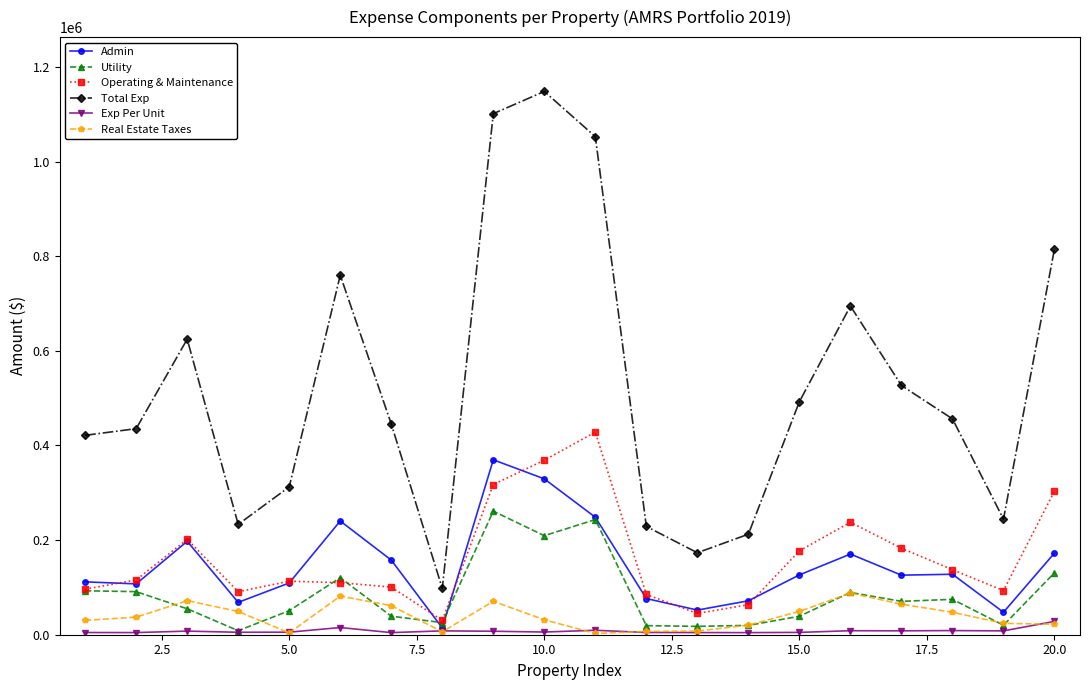

At how many categories does at least one series exceed 393050?

13